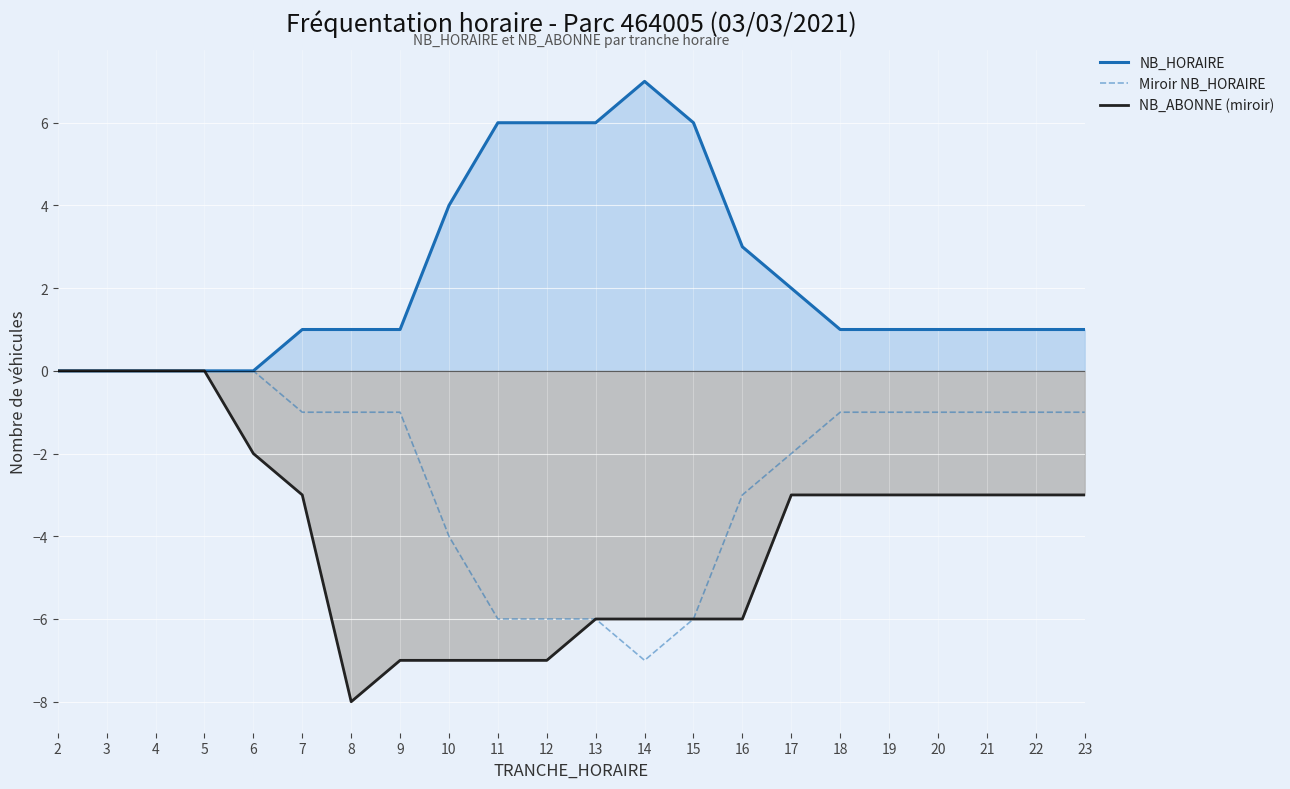

What are all the series names shown in the legend?

NB_HORAIRE, Miroir NB_HORAIRE, NB_ABONNE (miroir)